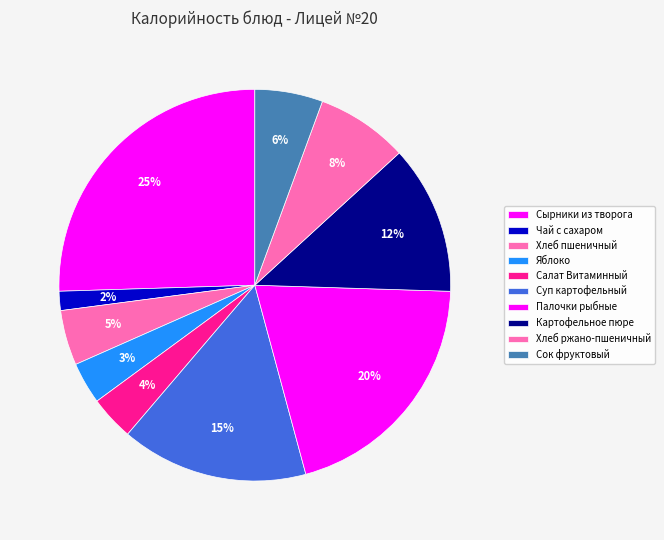

Which category has the biggest portion of the pie?

Сырники из творога